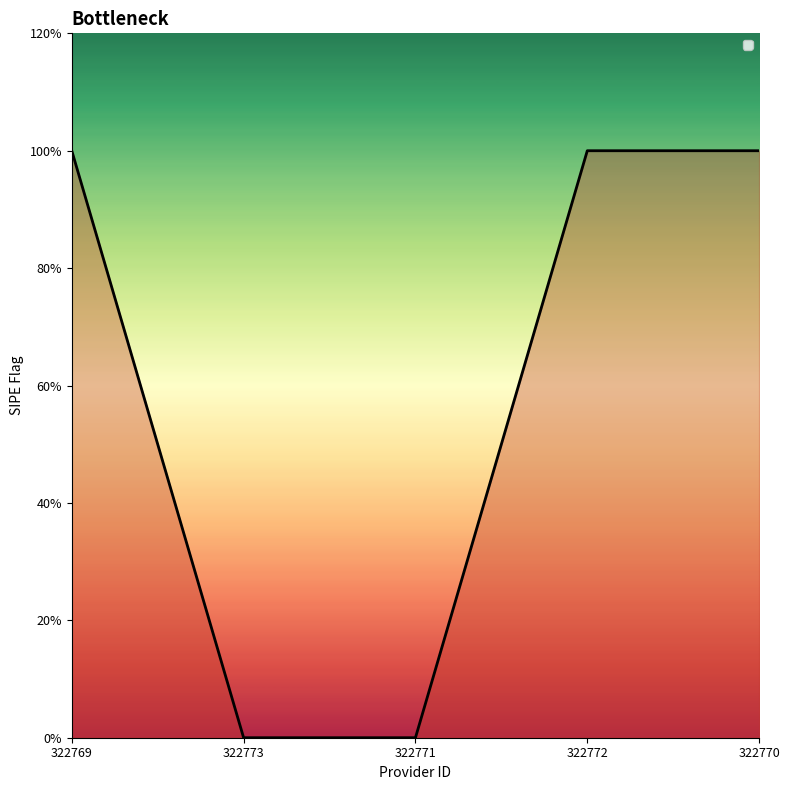

Which has a higher value, 322773 or 322771?

322773